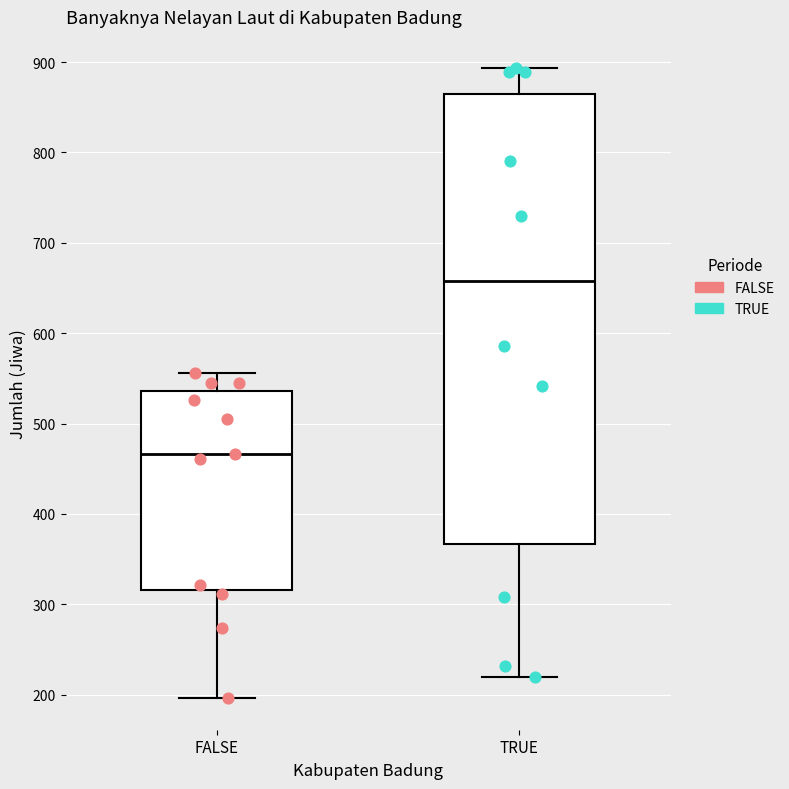

Where is the lower edge of the box for TRUE on the y-axis? The values are not printed on the chart, so give them approximately, as read against the axis.

370